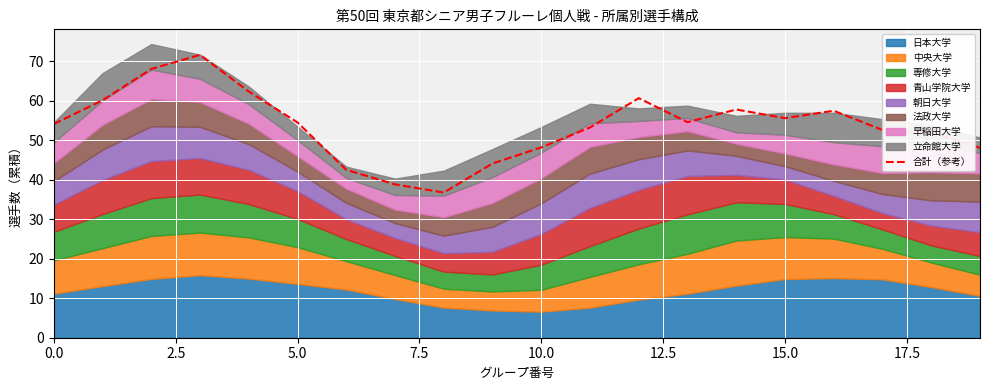

Reading left to right, what are all the values shown in this chart?

54.1	60.1	68.0	71.6	62.3	54.5	42.5	38.8	36.7	44.1	48.2	53.2	60.6	54.5	57.7	55.6	57.4	52.6	52.0	48.1